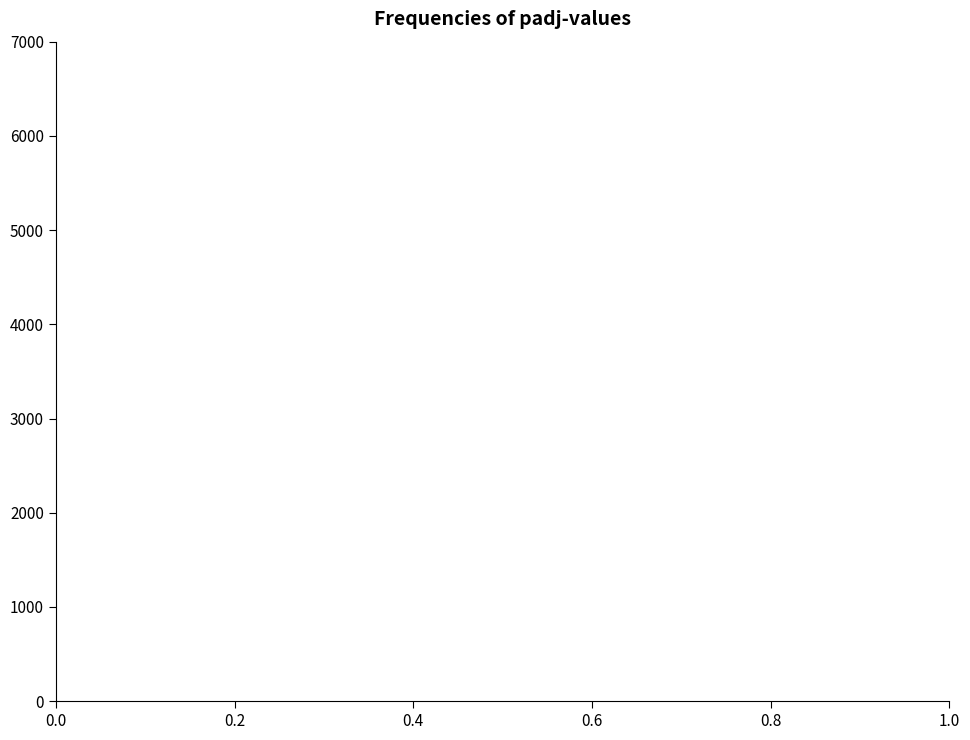

Reading left to right, transcribe this chart: for each bar, give the range it covers on the x-axis and its height. The values are not printed on the chart, so give them approximately, as read against the axis.

0.0 to 0.1: under 100
0.1 to 0.2: 0
0.2 to 0.3: under 100
0.3 to 0.4: under 100
0.4 to 0.5: under 100
0.5 to 0.6: under 100
0.6 to 0.7: under 100
0.7 to 0.8: under 100
0.8 to 0.9: under 100
0.9 to 1.0: under 100